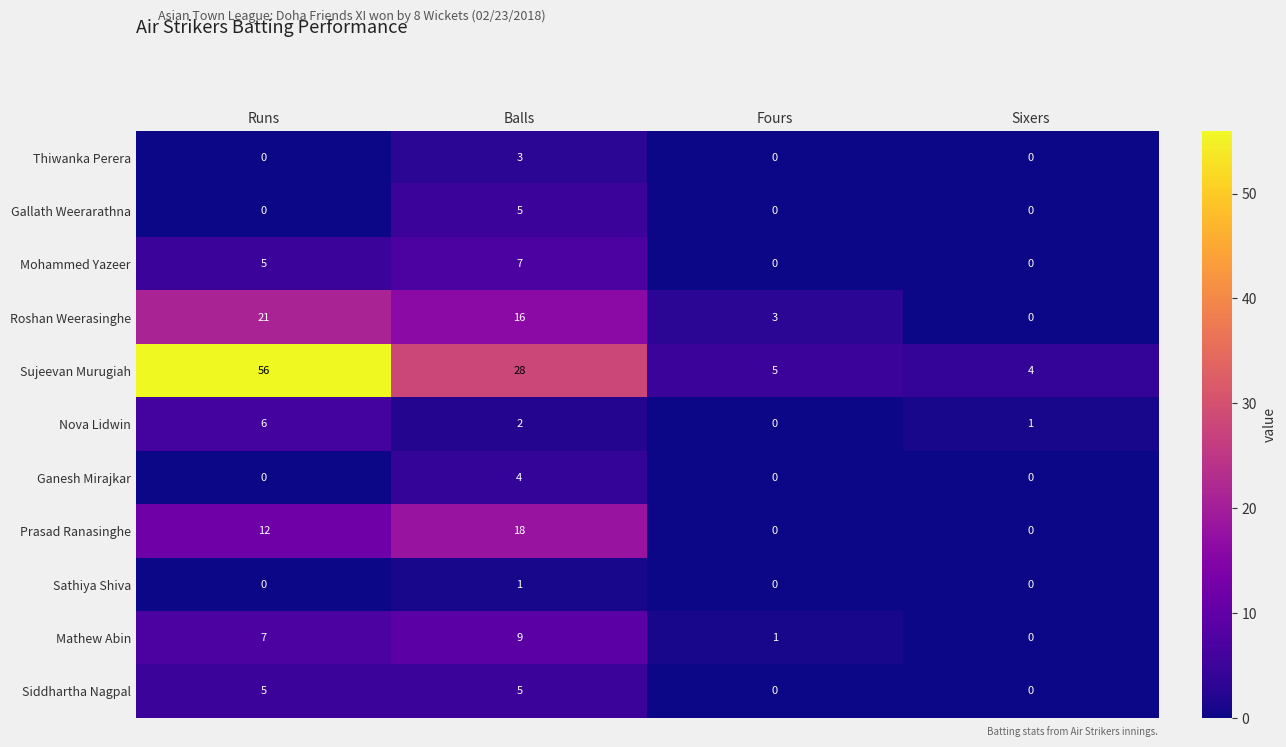

How many distinct data groups are displayed?

11